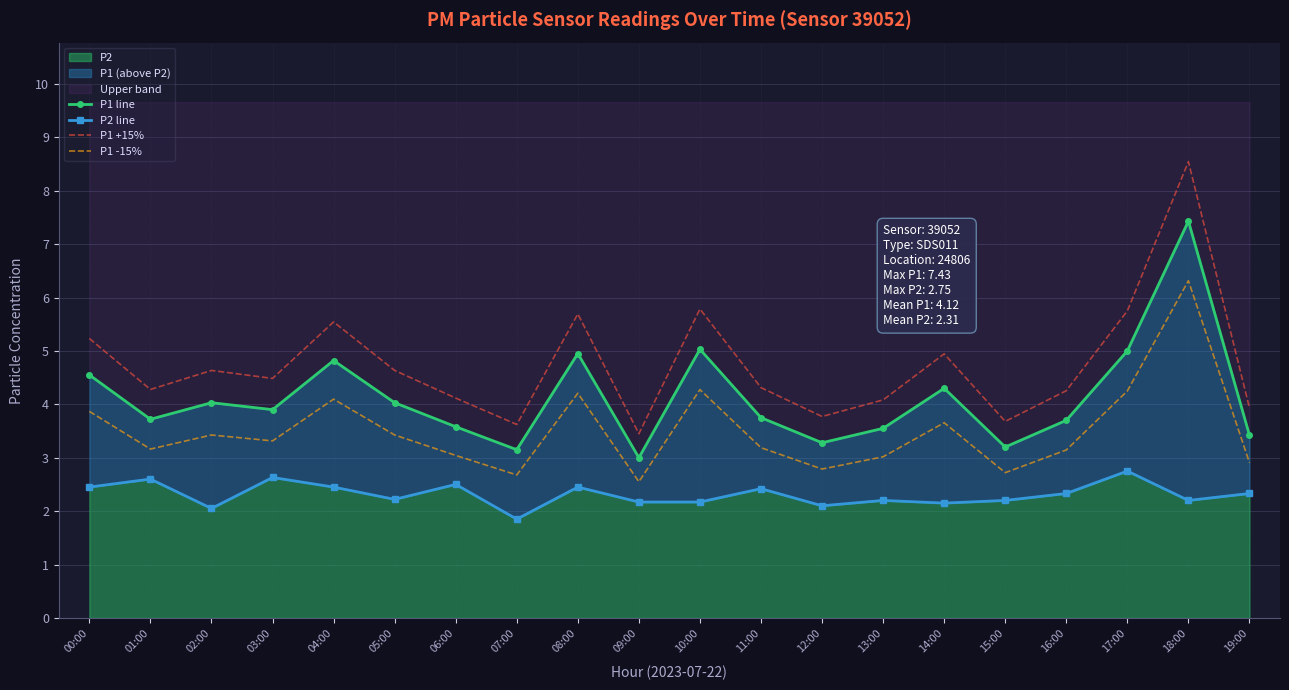

True or false: P1 line and P2 line intersect in this chart.

False